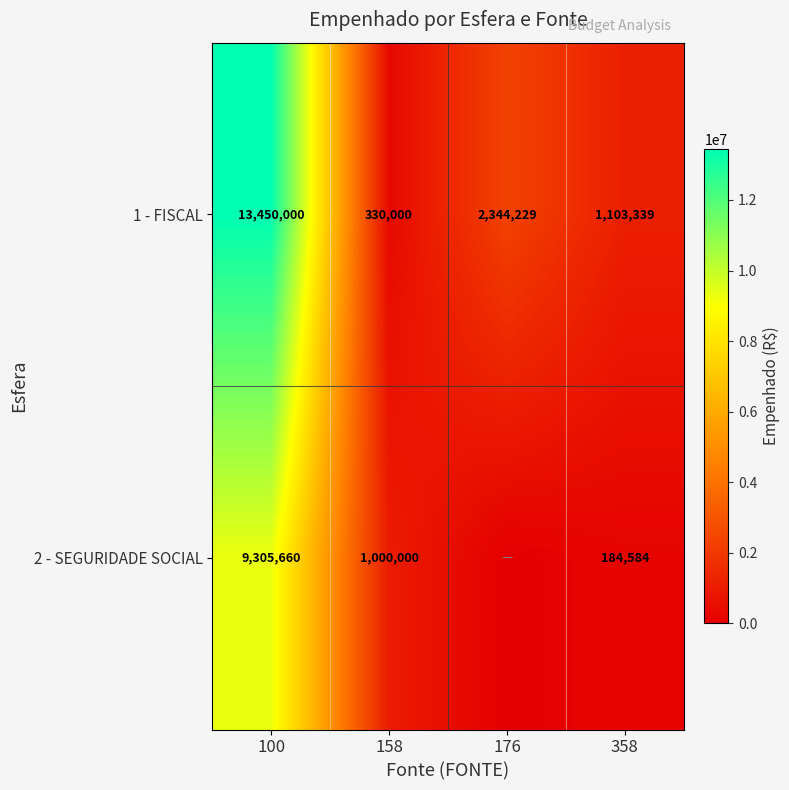

What is the highest value of the 1 - FISCAL series?

13450000